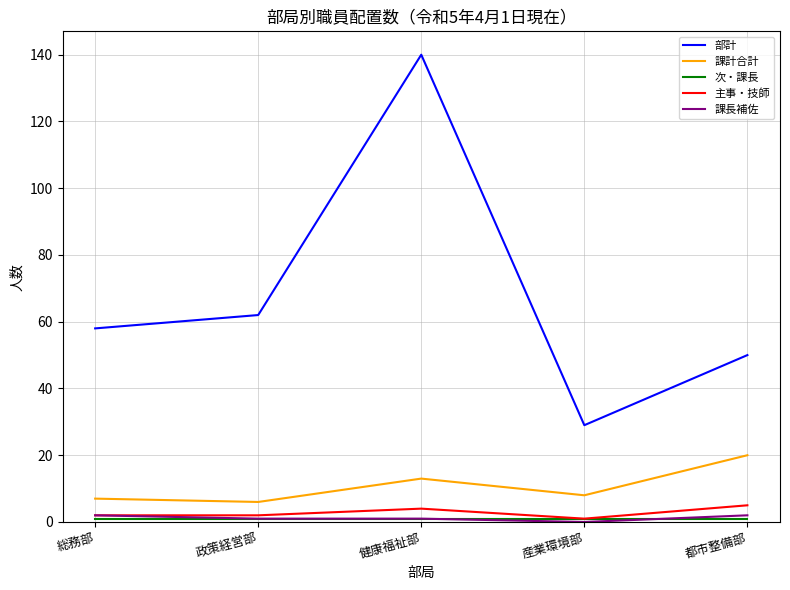

Is the value of 部計 at 産業環境部 greater than the value of 課長補佐 at 産業環境部?

Yes